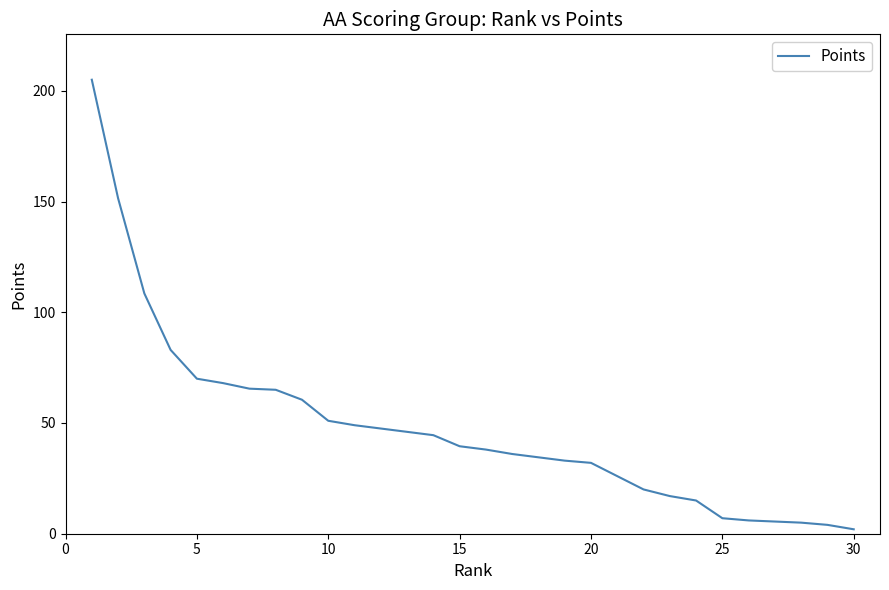

Between 11 and 10, which is larger?

10